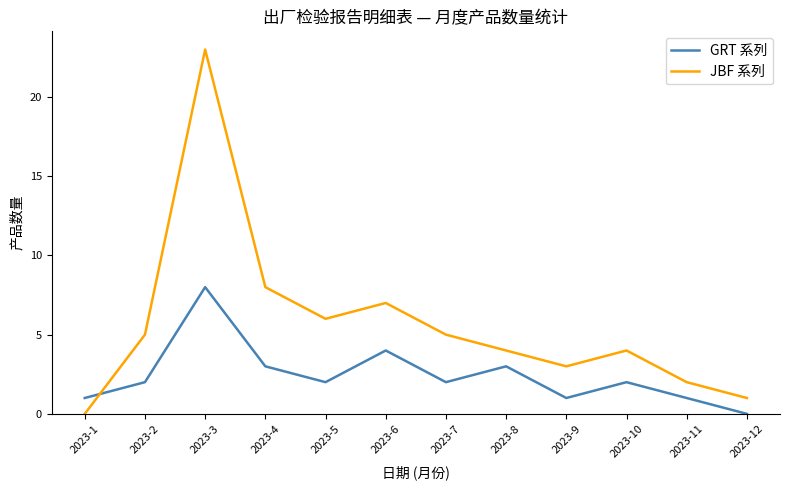

What is the difference between the highest and lowest values at 2023-4?

5